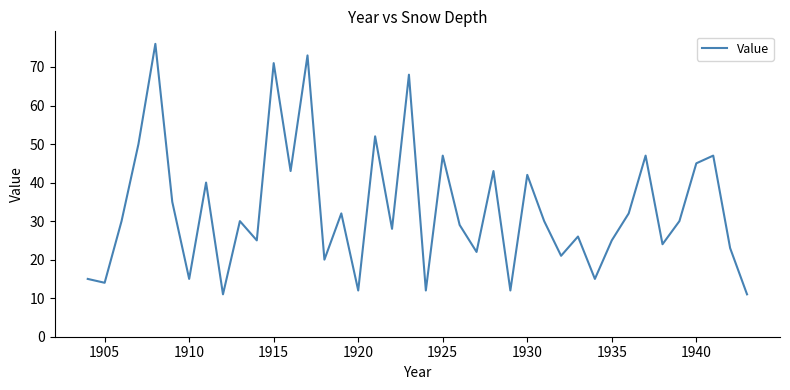

What is the average value?

33